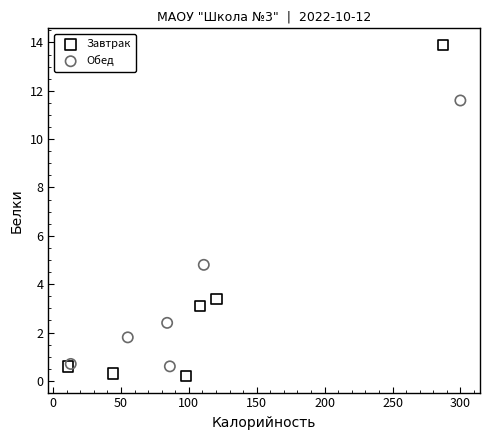

Which series reaches the maximum Y coordinate?

Завтрак